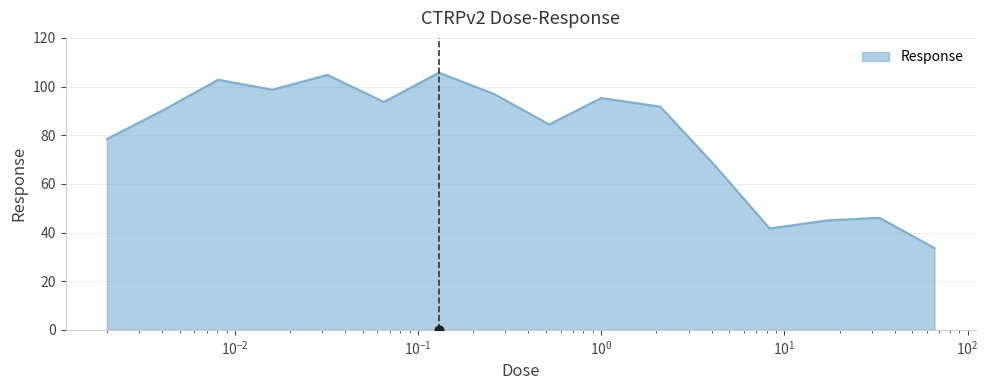

What is the ratio of the value at 2.1 to the value at 0.0081?

0.9